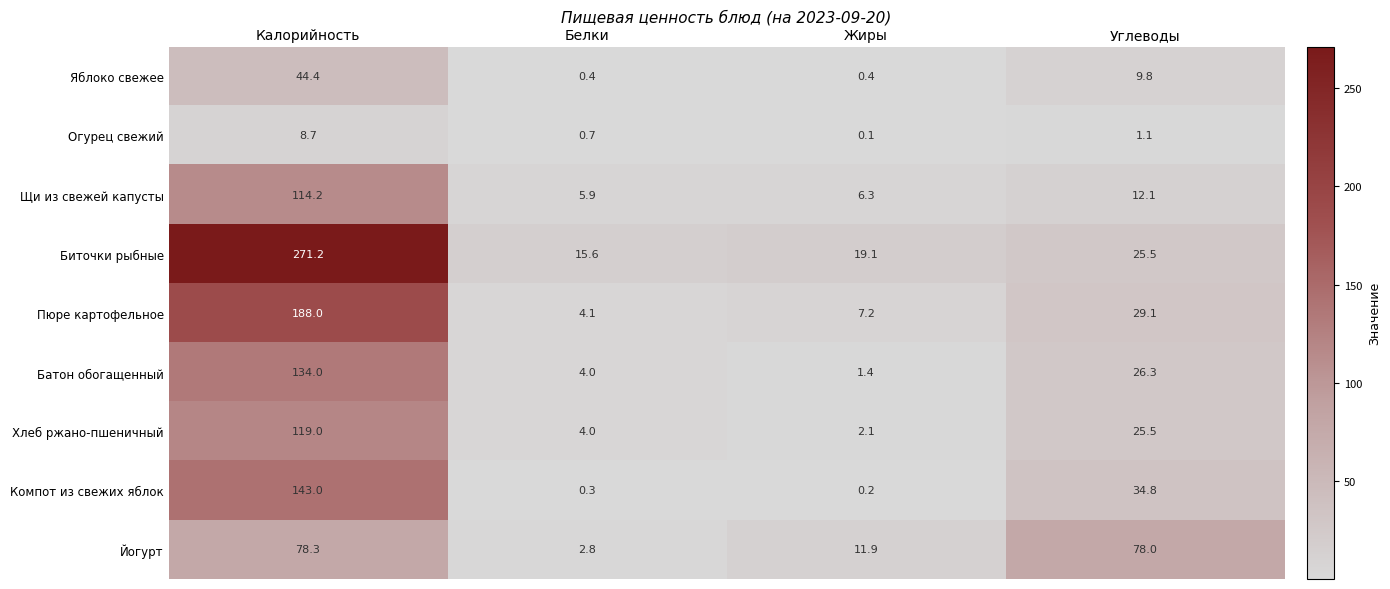

Between Жиры and Углеводы, which series saw the biggest shift?

Йогурт